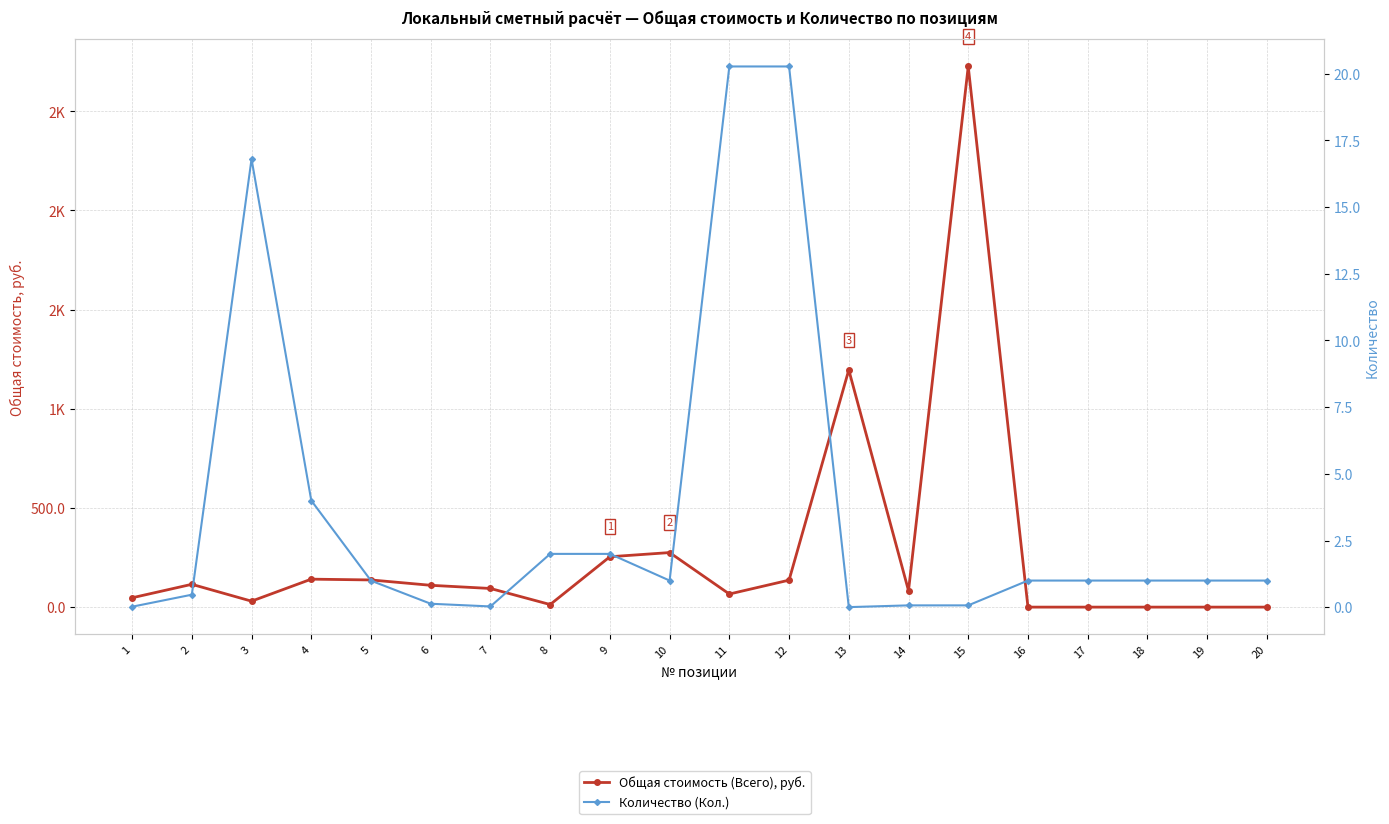

Which category has the highest value across all series?

15